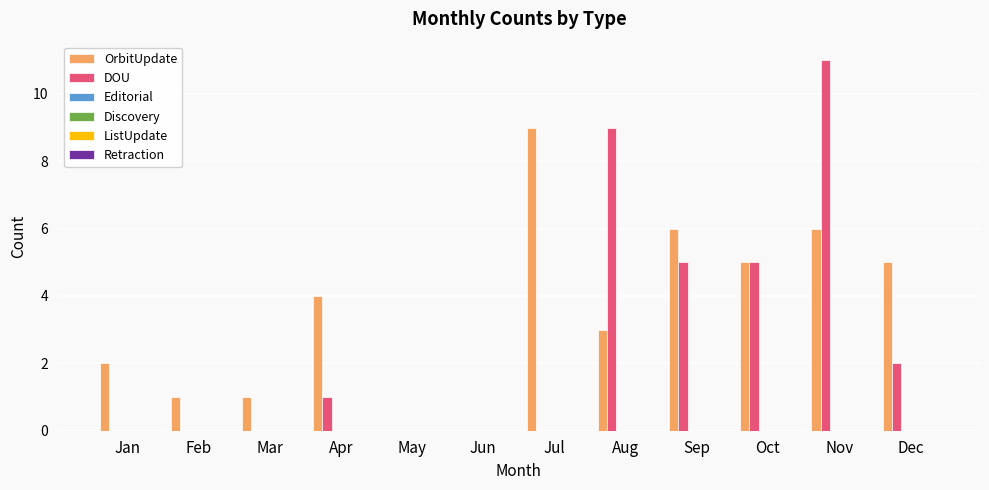

Which series has the largest total across all categories?

OrbitUpdate